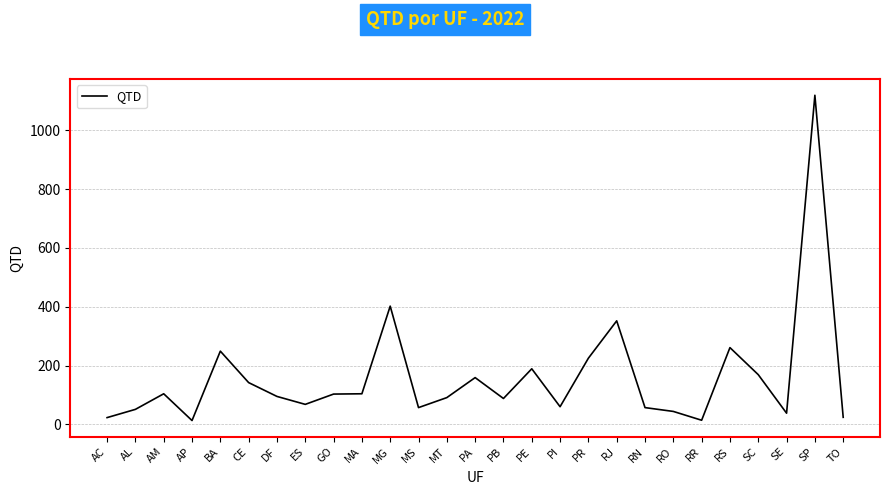

The value at CE is 199. True or false?

False